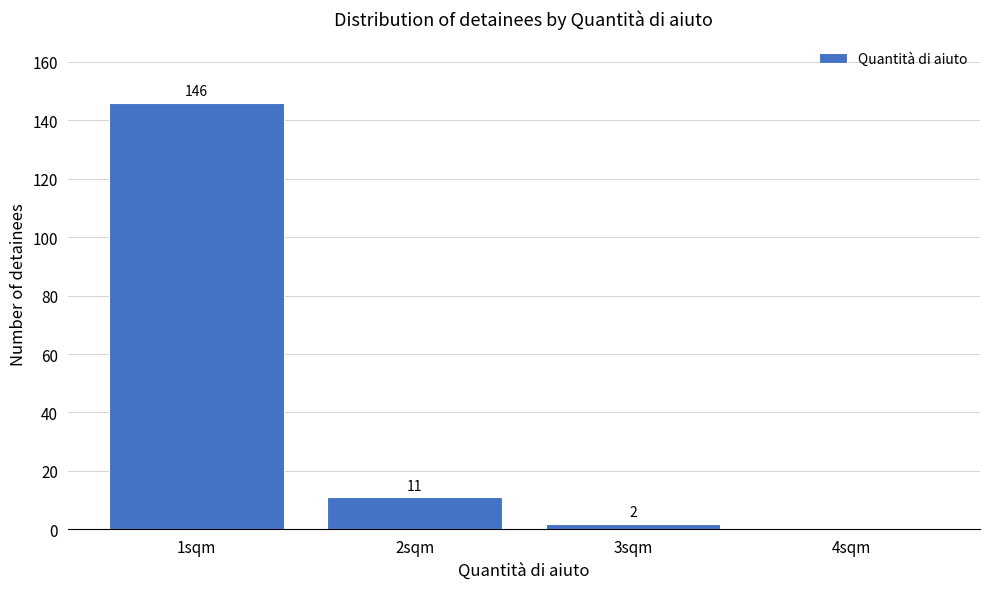

Reading left to right, extract all data points from this chart.

1sqm=146	2sqm=11	3sqm=2	4sqm=0